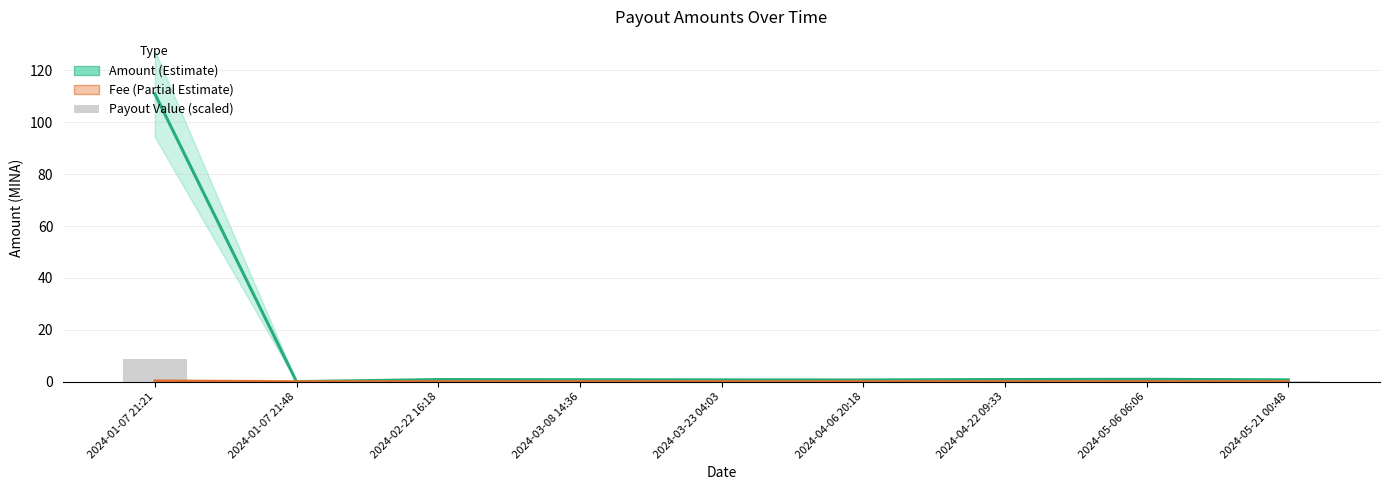

How many categories are shown in the chart?

9